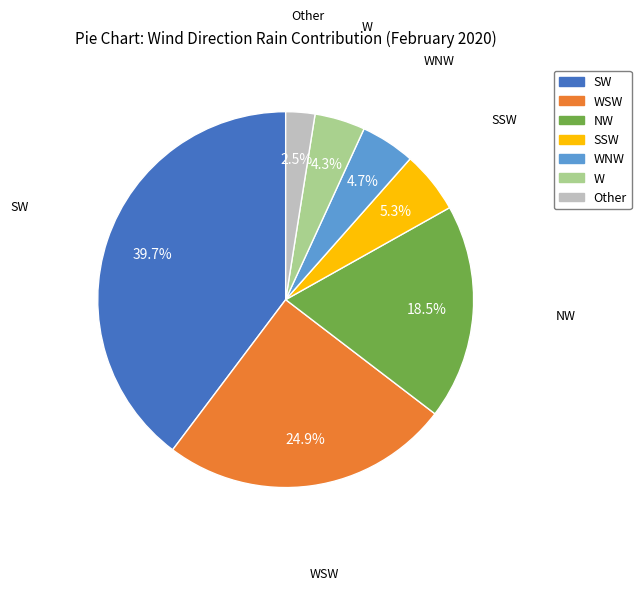

Is there a majority slice in this chart?

No